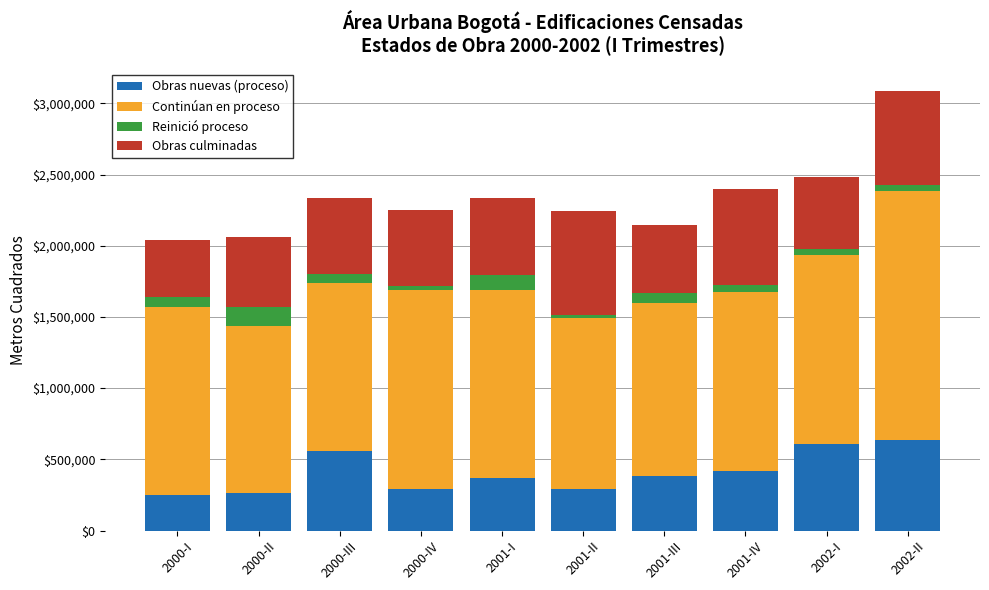

At which category is the sum across all series the highest?

2002-II